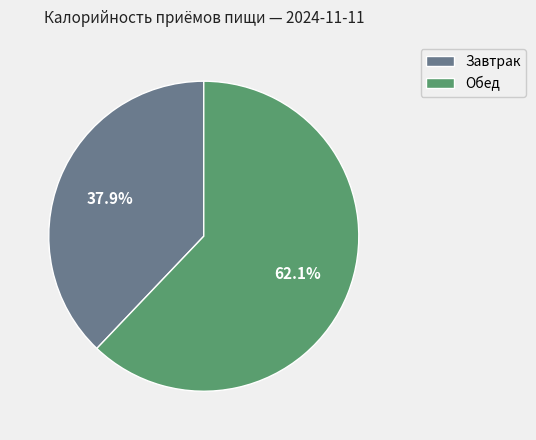

Between Обед and Завтрак, which is larger?

Обед